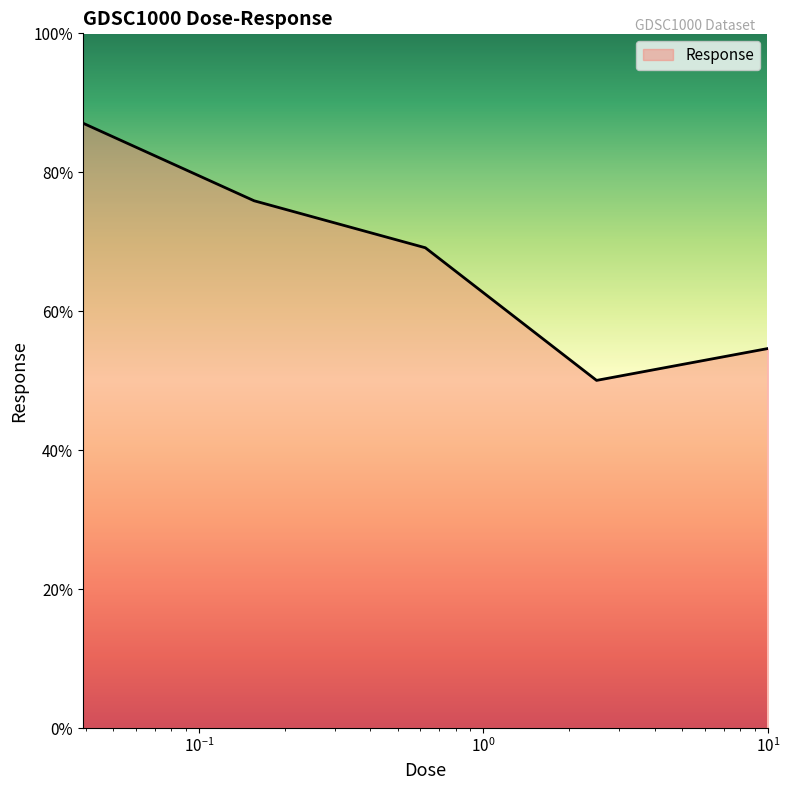

Does the chart have visible grid lines?

No